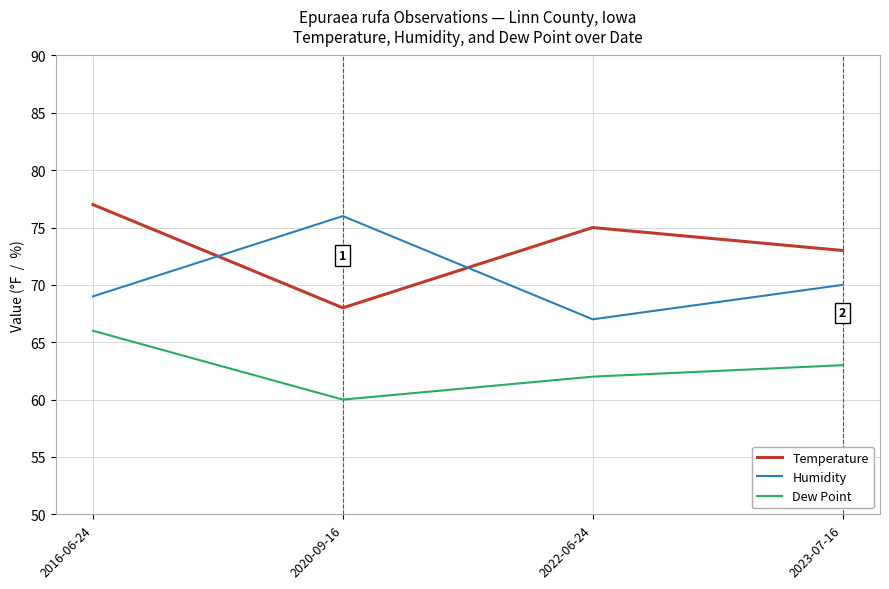

Which series has the largest total across all categories?

Temperature